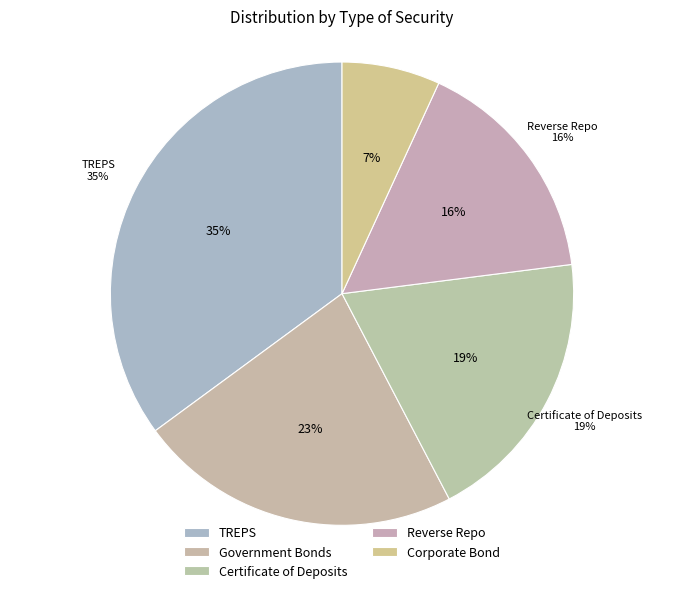

Rank the categories by value from highest to lowest.

TREPS, Government Bonds, Certificate of Deposits, Reverse Repo, Corporate Bond